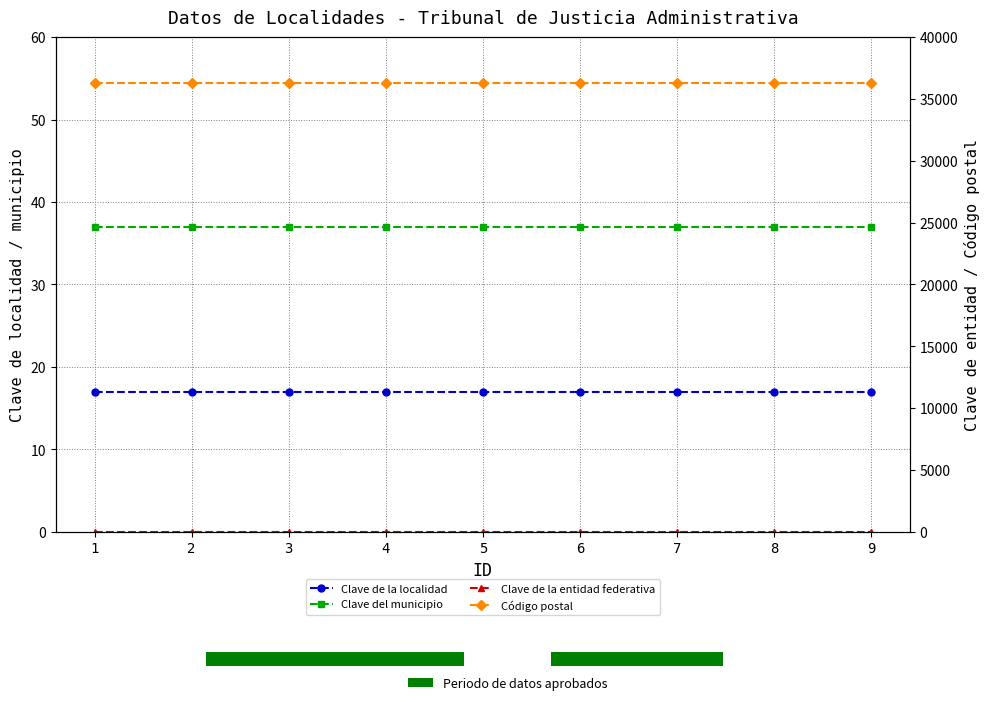

Which category has the lowest value across all series?

1